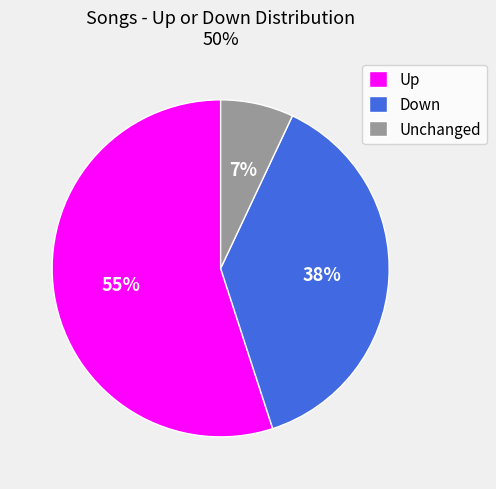

How many slices are in this pie chart?

3